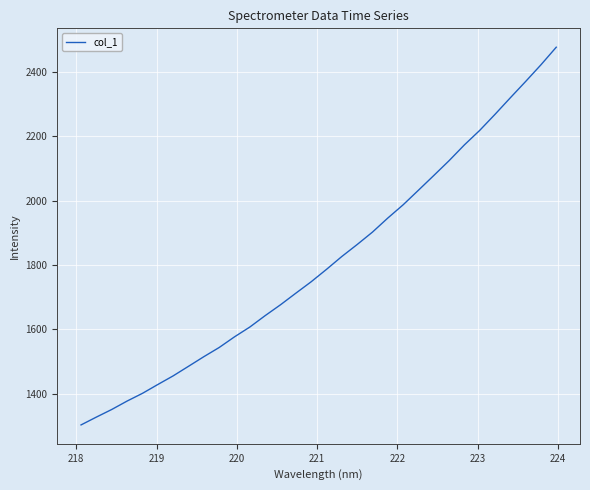

What is the maximum value shown in the chart?

2476.3